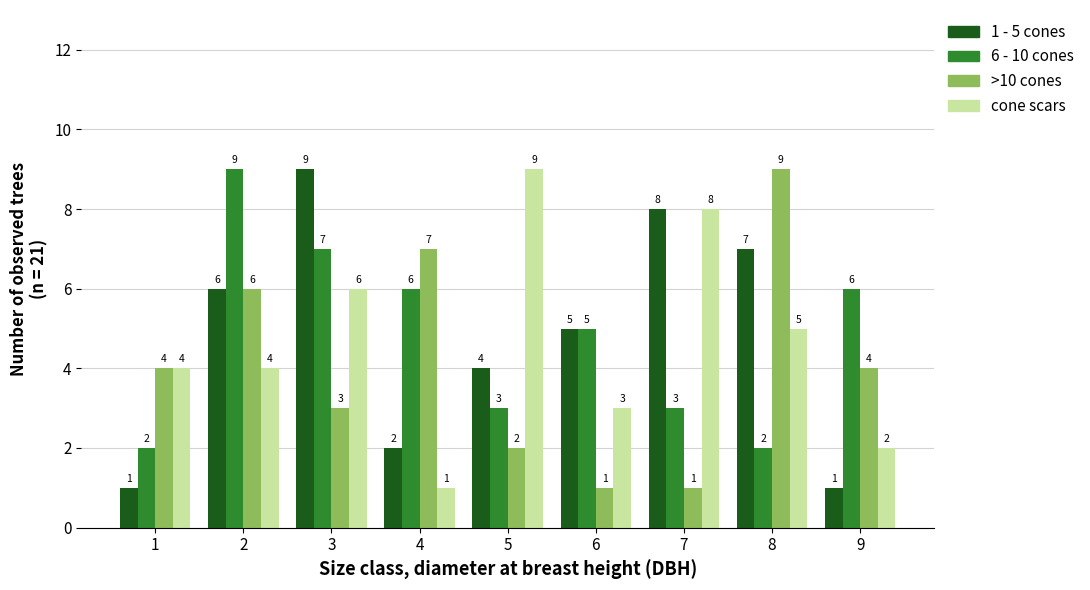

What is the greatest value displayed?

9